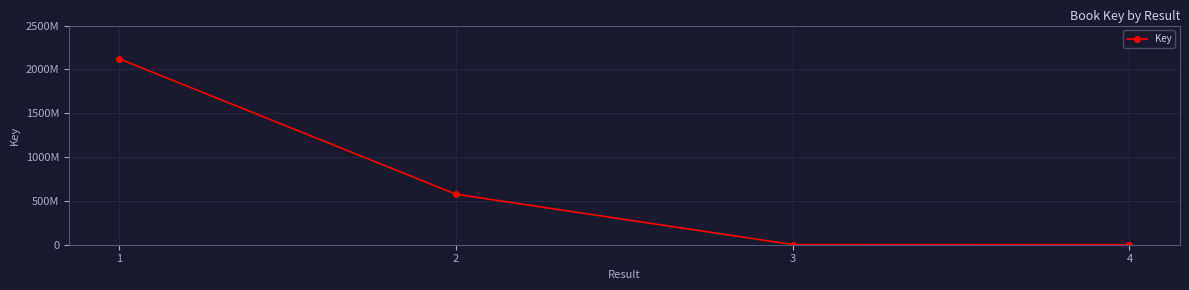

What is the greatest value displayed?

2119752138